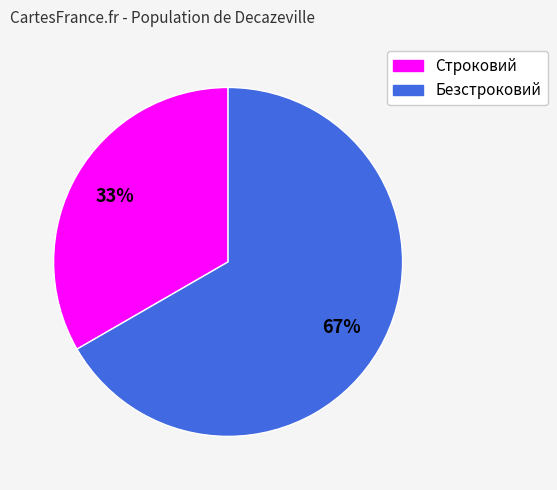

To the nearest percent, what is the combined percentage of Безстроковий and Строковий?

100%